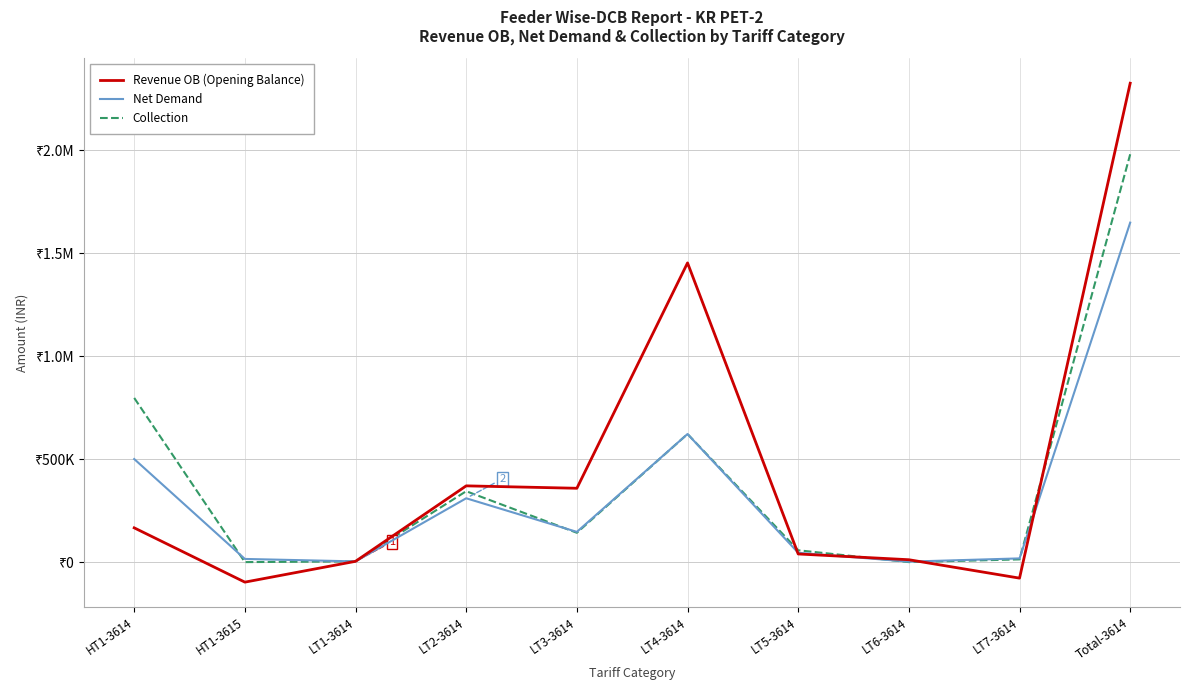

Is this an area chart (filled region under the line)?

No